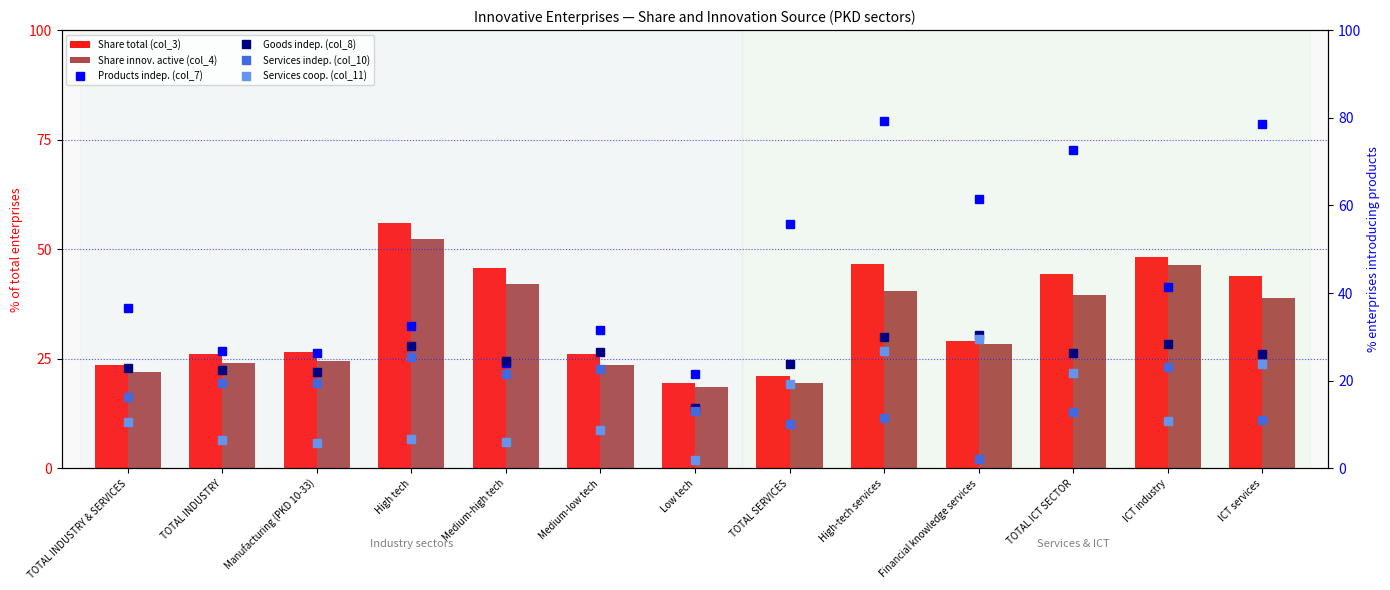

What position from the left is Manufacturing (PKD 10-33)?

3